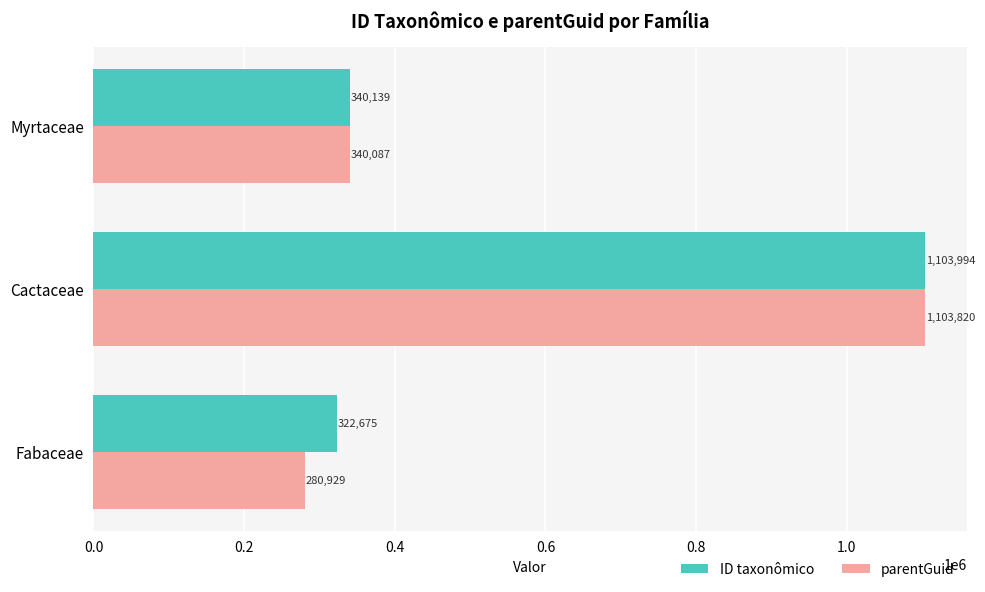

Read the parentGuid value at Myrtaceae, to the nearest 10.

340090